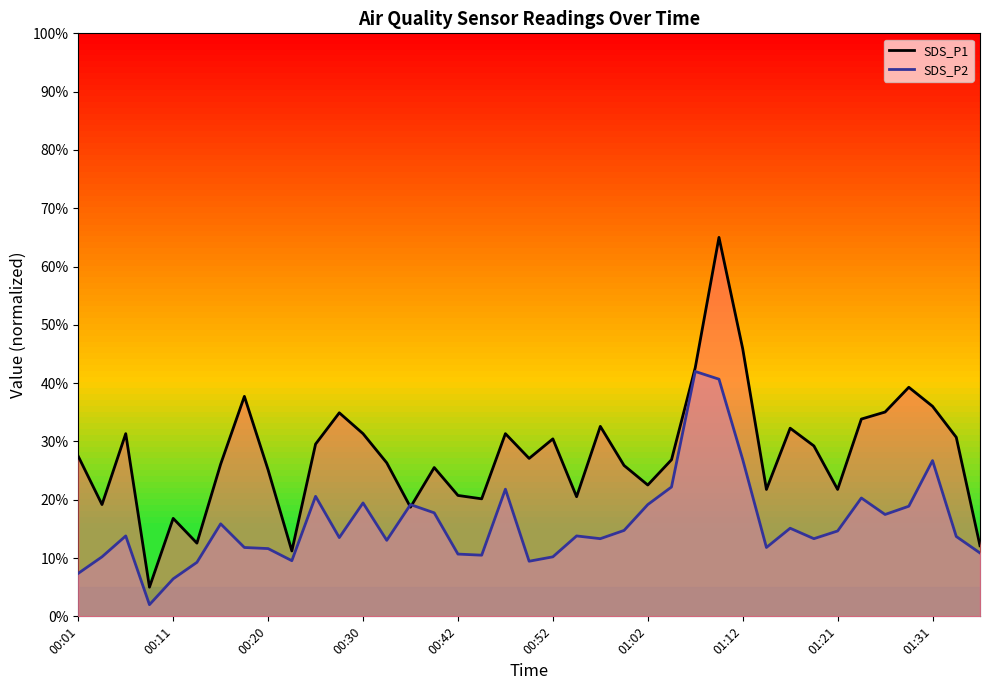

Which series has the largest total across all categories?

SDS_P1